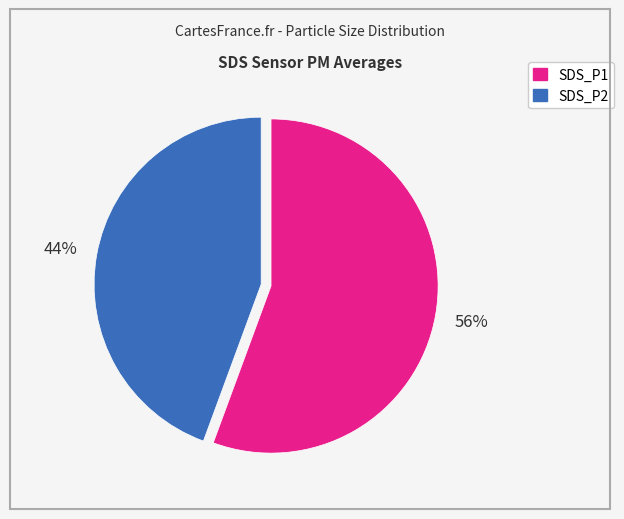

Does SDS_P2 account for over 50% of the chart?

No